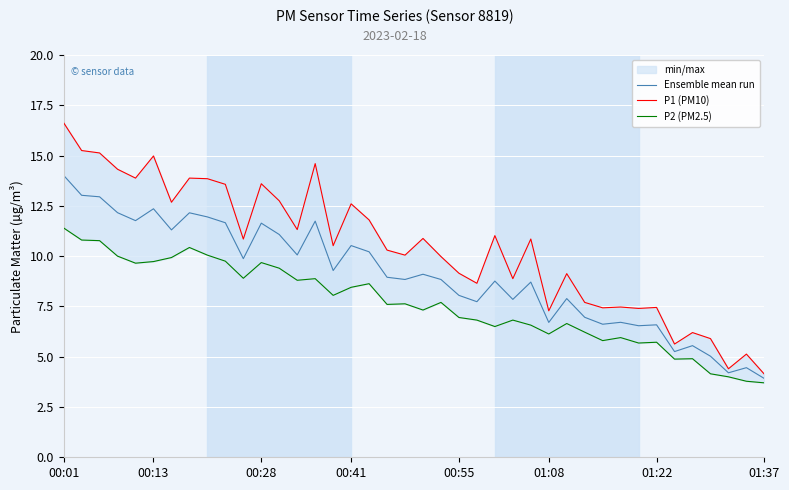

How many data points in P2 (PM2.5) are less than 7?

18